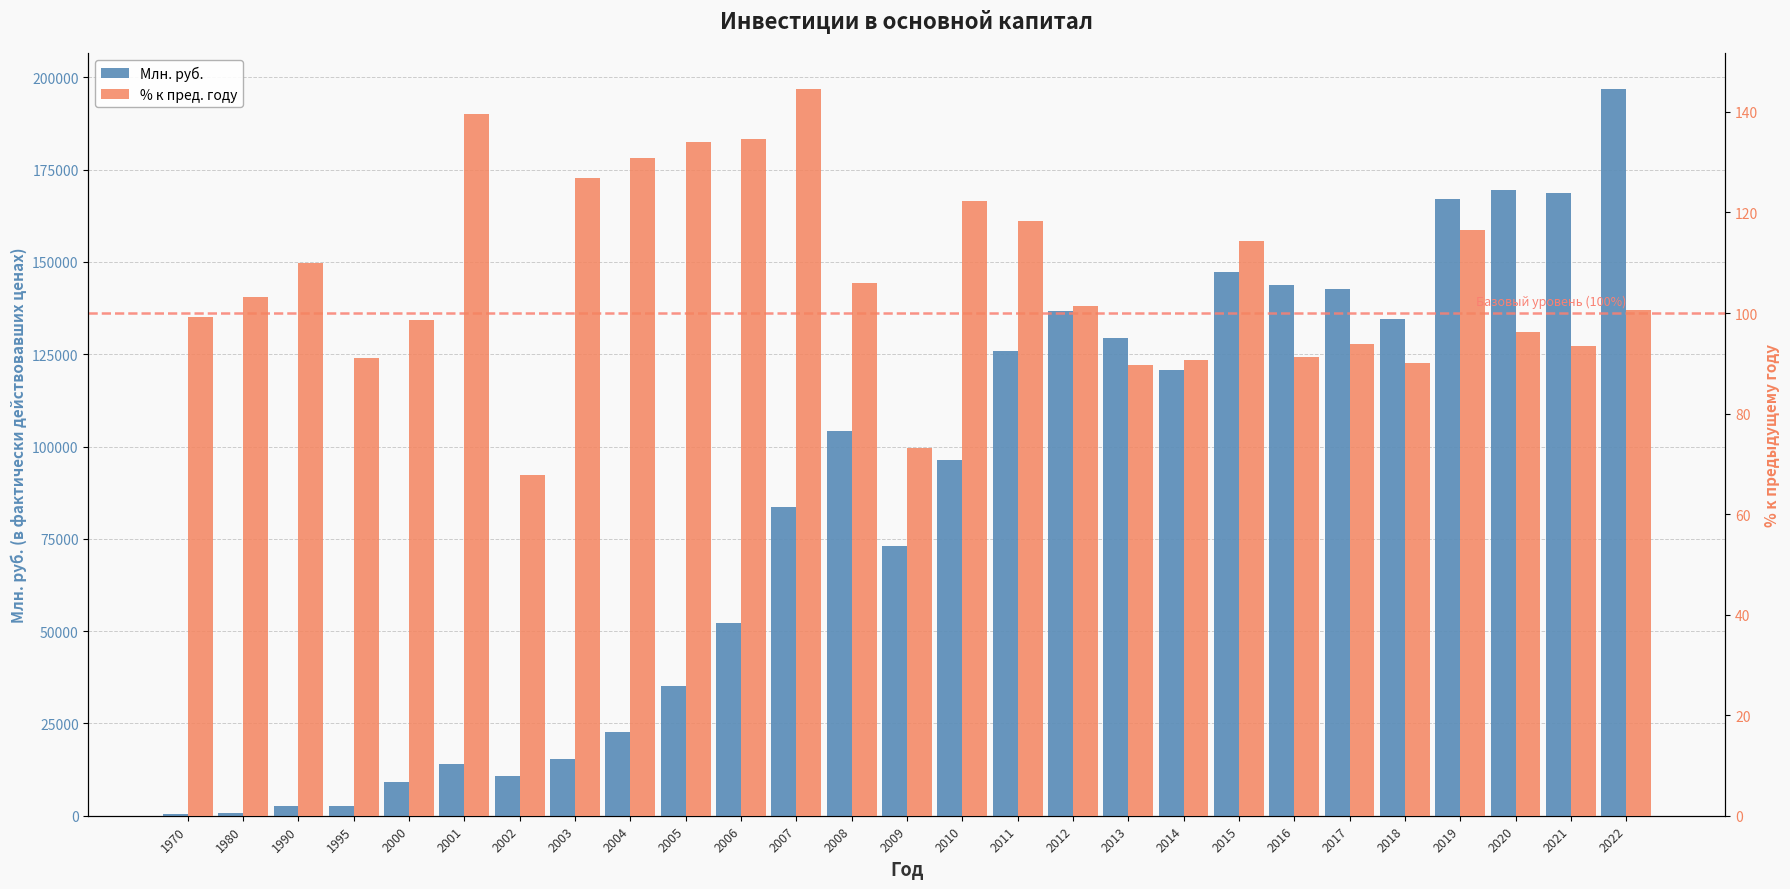

Which series has the largest total across all categories?

Млн. руб.